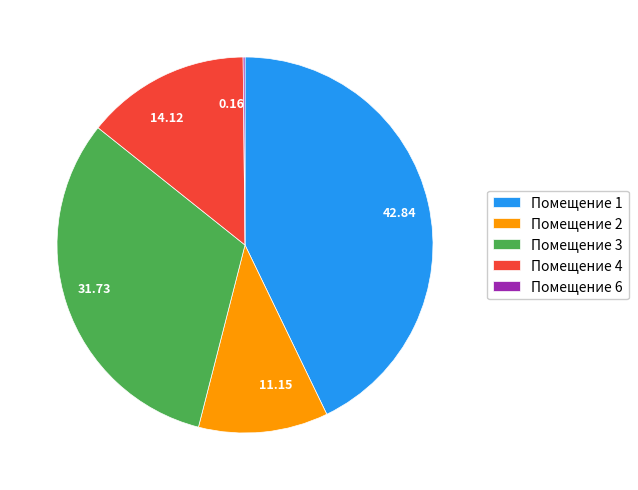

Does any single category account for the majority?

No